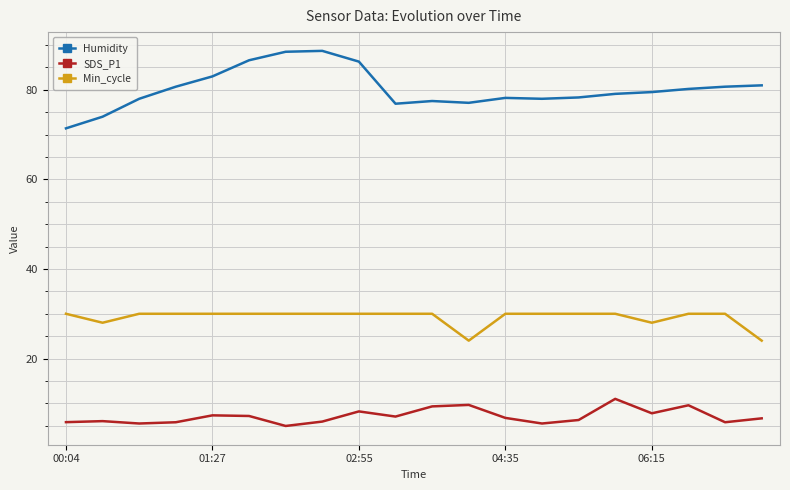

True or false: Humidity and Min_cycle intersect in this chart.

False